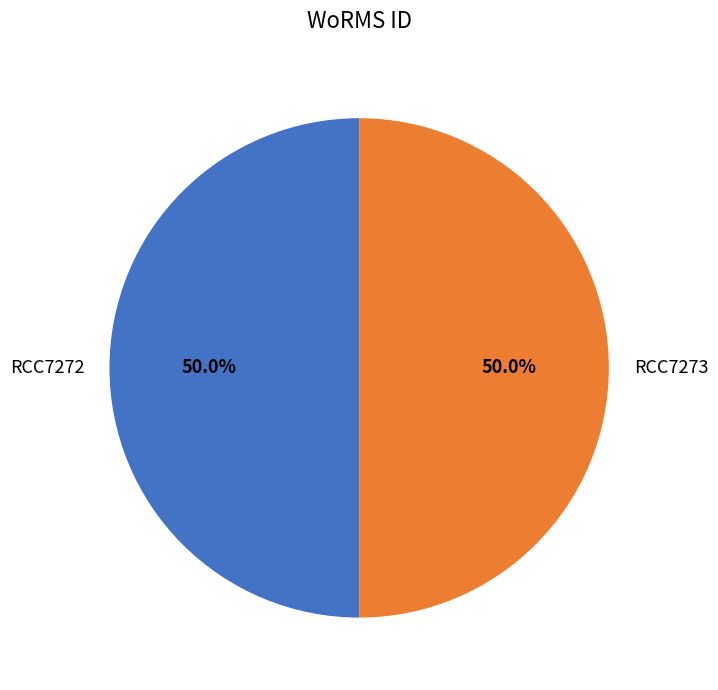

How many slices are in this pie chart?

2